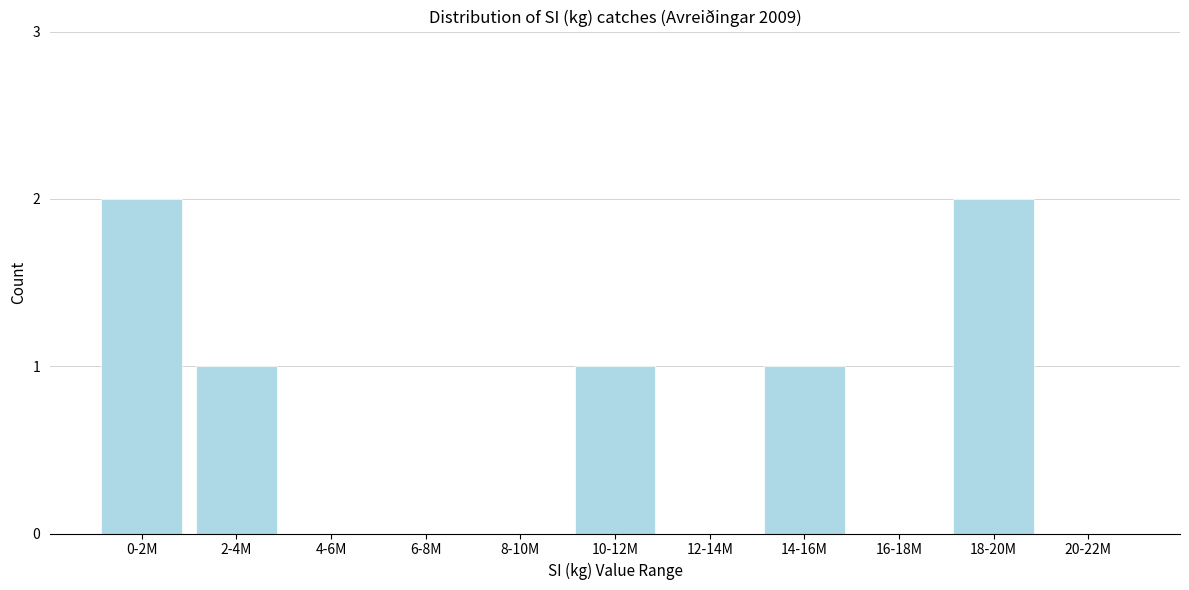

Reading left to right, list all the values displayed in this chart.

0-2M=2	2-4M=1	4-6M=0	6-8M=0	8-10M=0	10-12M=1	12-14M=0	14-16M=1	16-18M=0	18-20M=2	20-22M=0